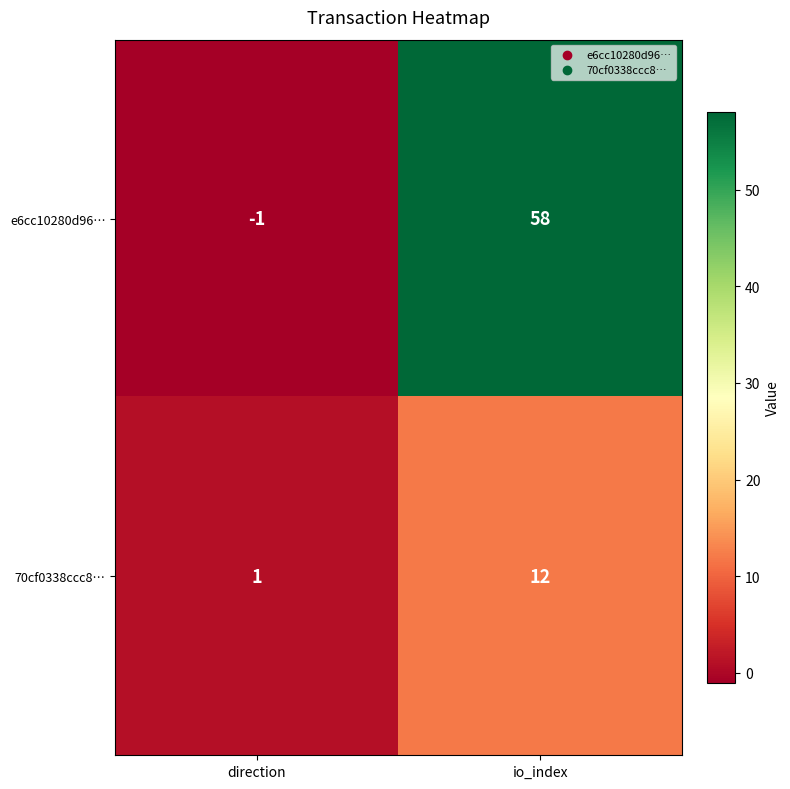

At which category is the sum across all series the highest?

io_index